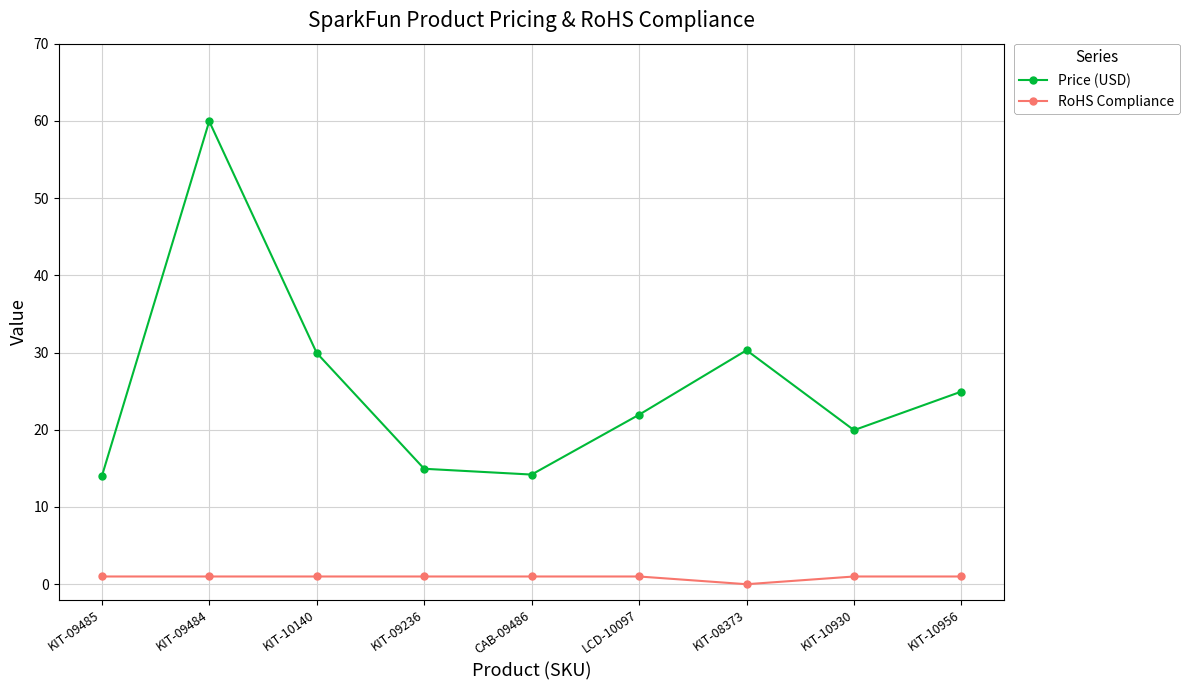

True or false: Price (USD) and RoHS Compliance cross at least once.

False